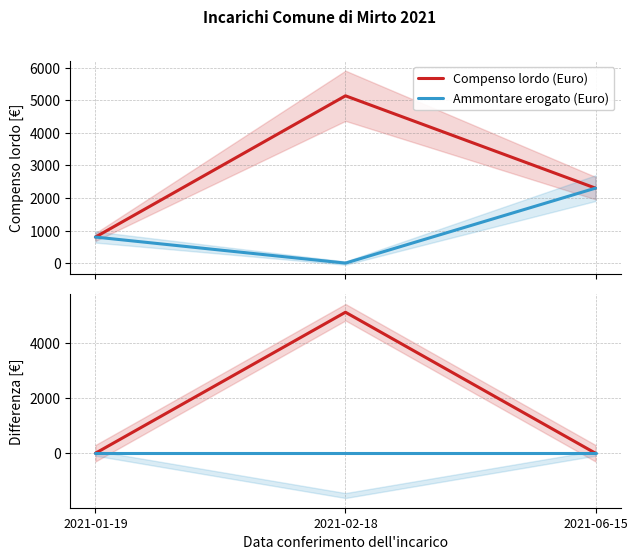

Does the chart have visible grid lines?

Yes